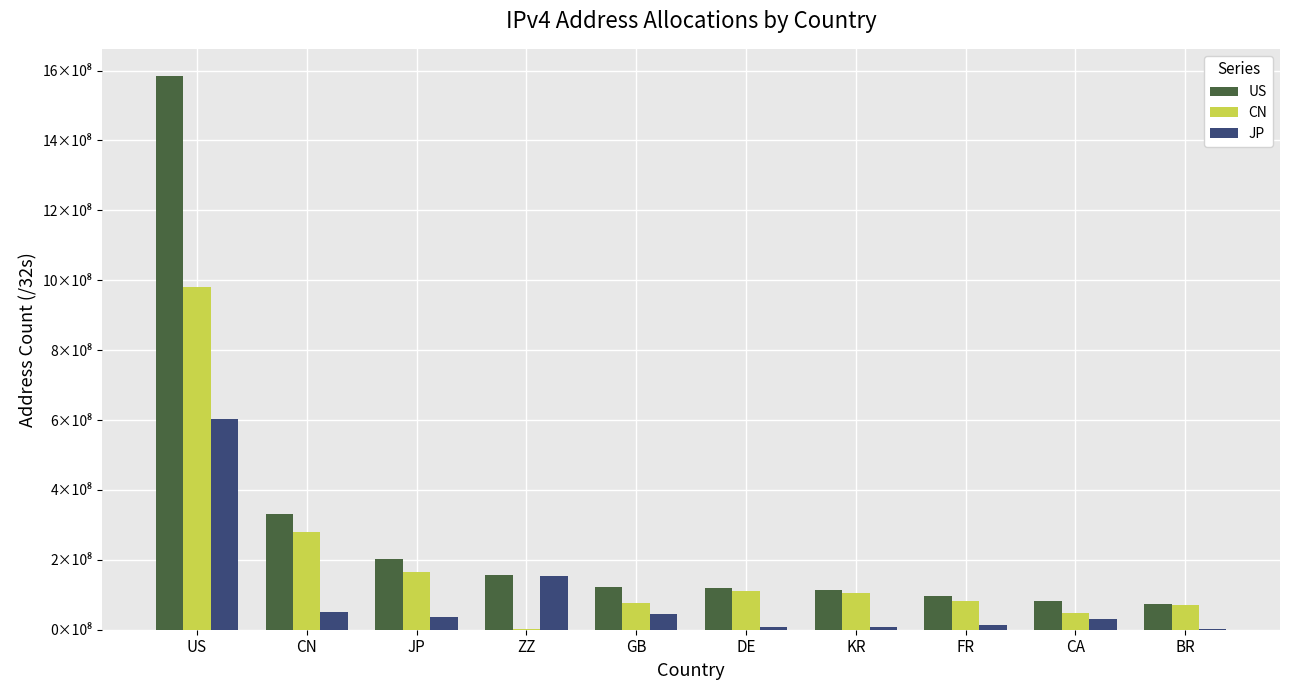

Between CN and US, which is larger?

US